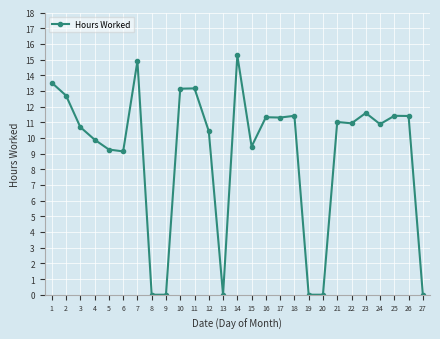

What is the change in value from 7 to 25?

-3.5